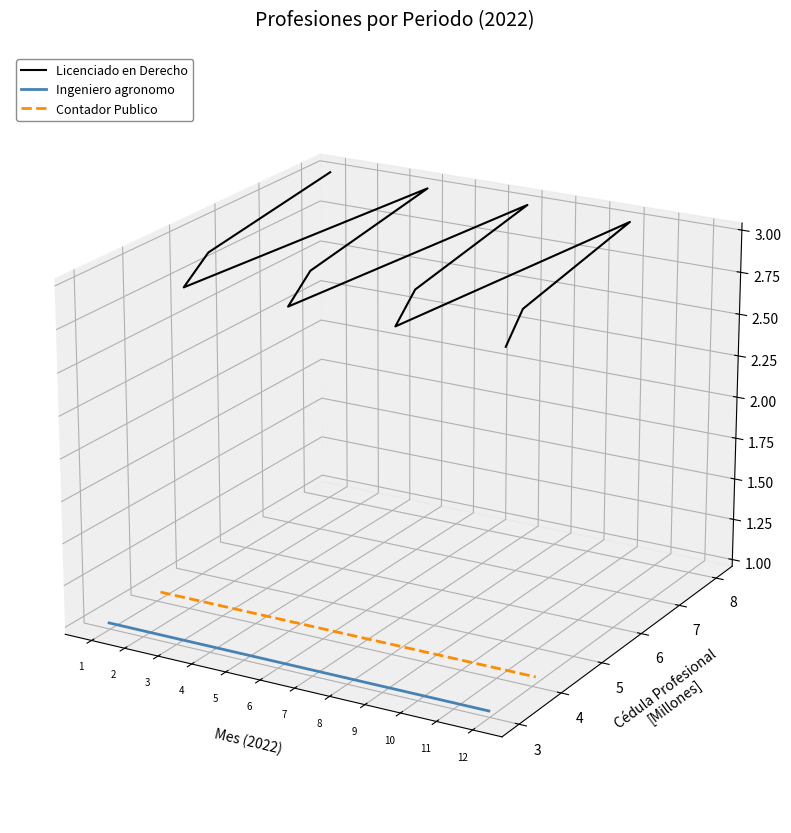

Between 10 and 4, which is larger?

4